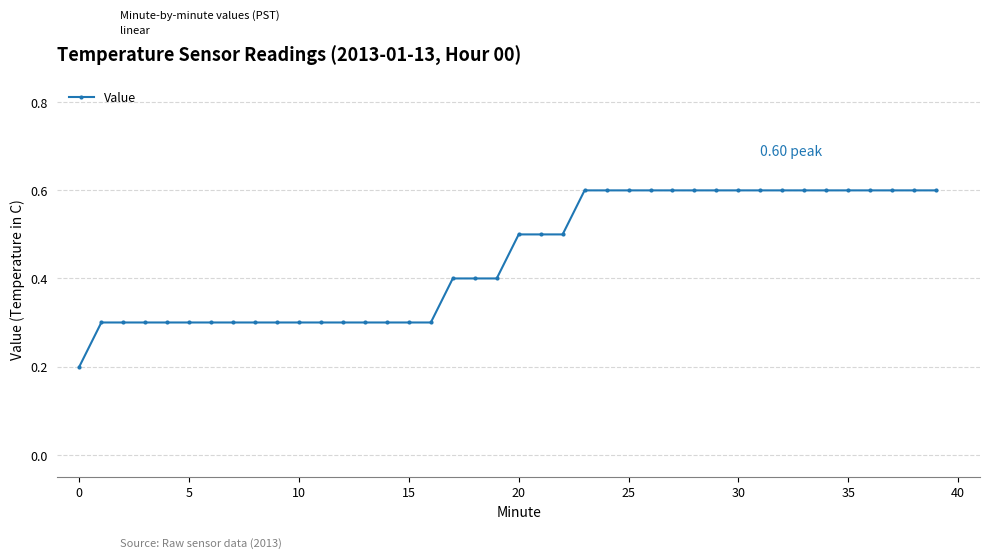

What is the sum of all values?

17.9